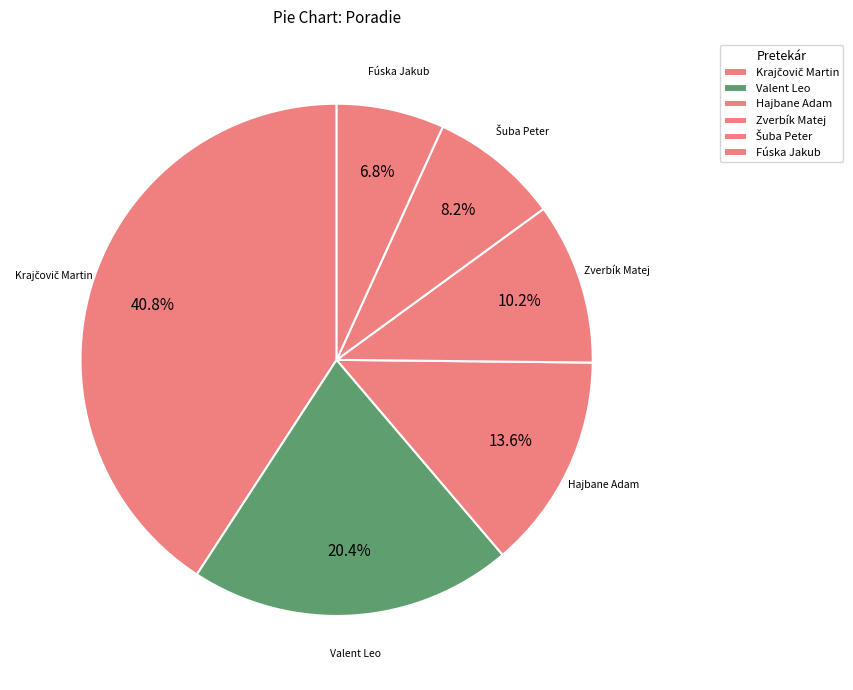

Does Zverbík Matej represent more than half of the total?

No